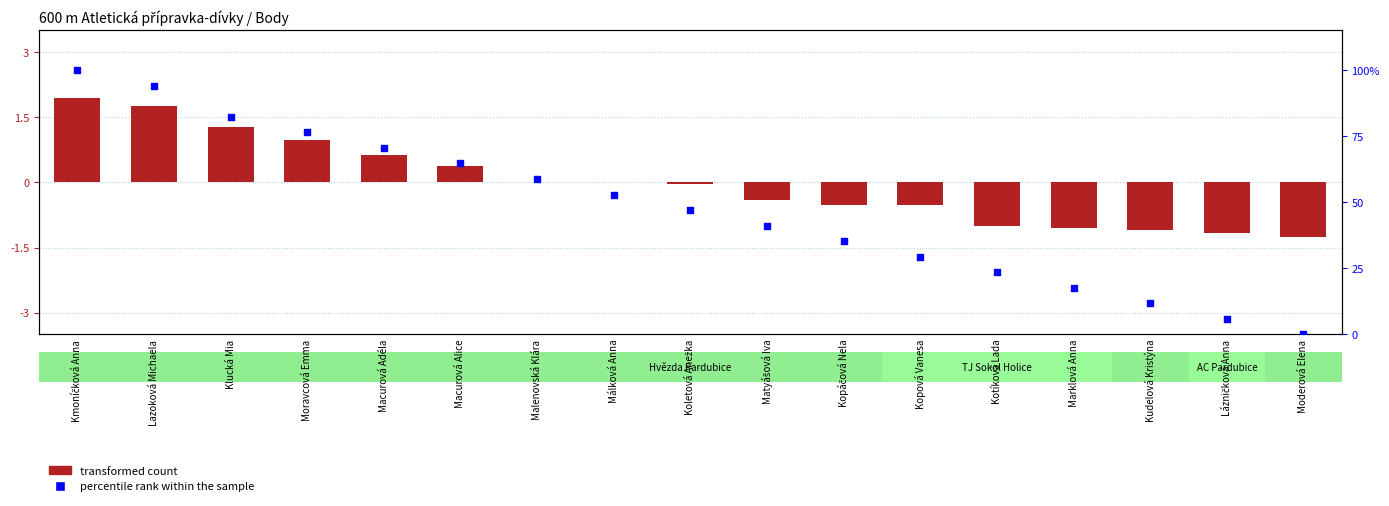

What are all the series names shown in the legend?

transformed count, percentile rank within the sample